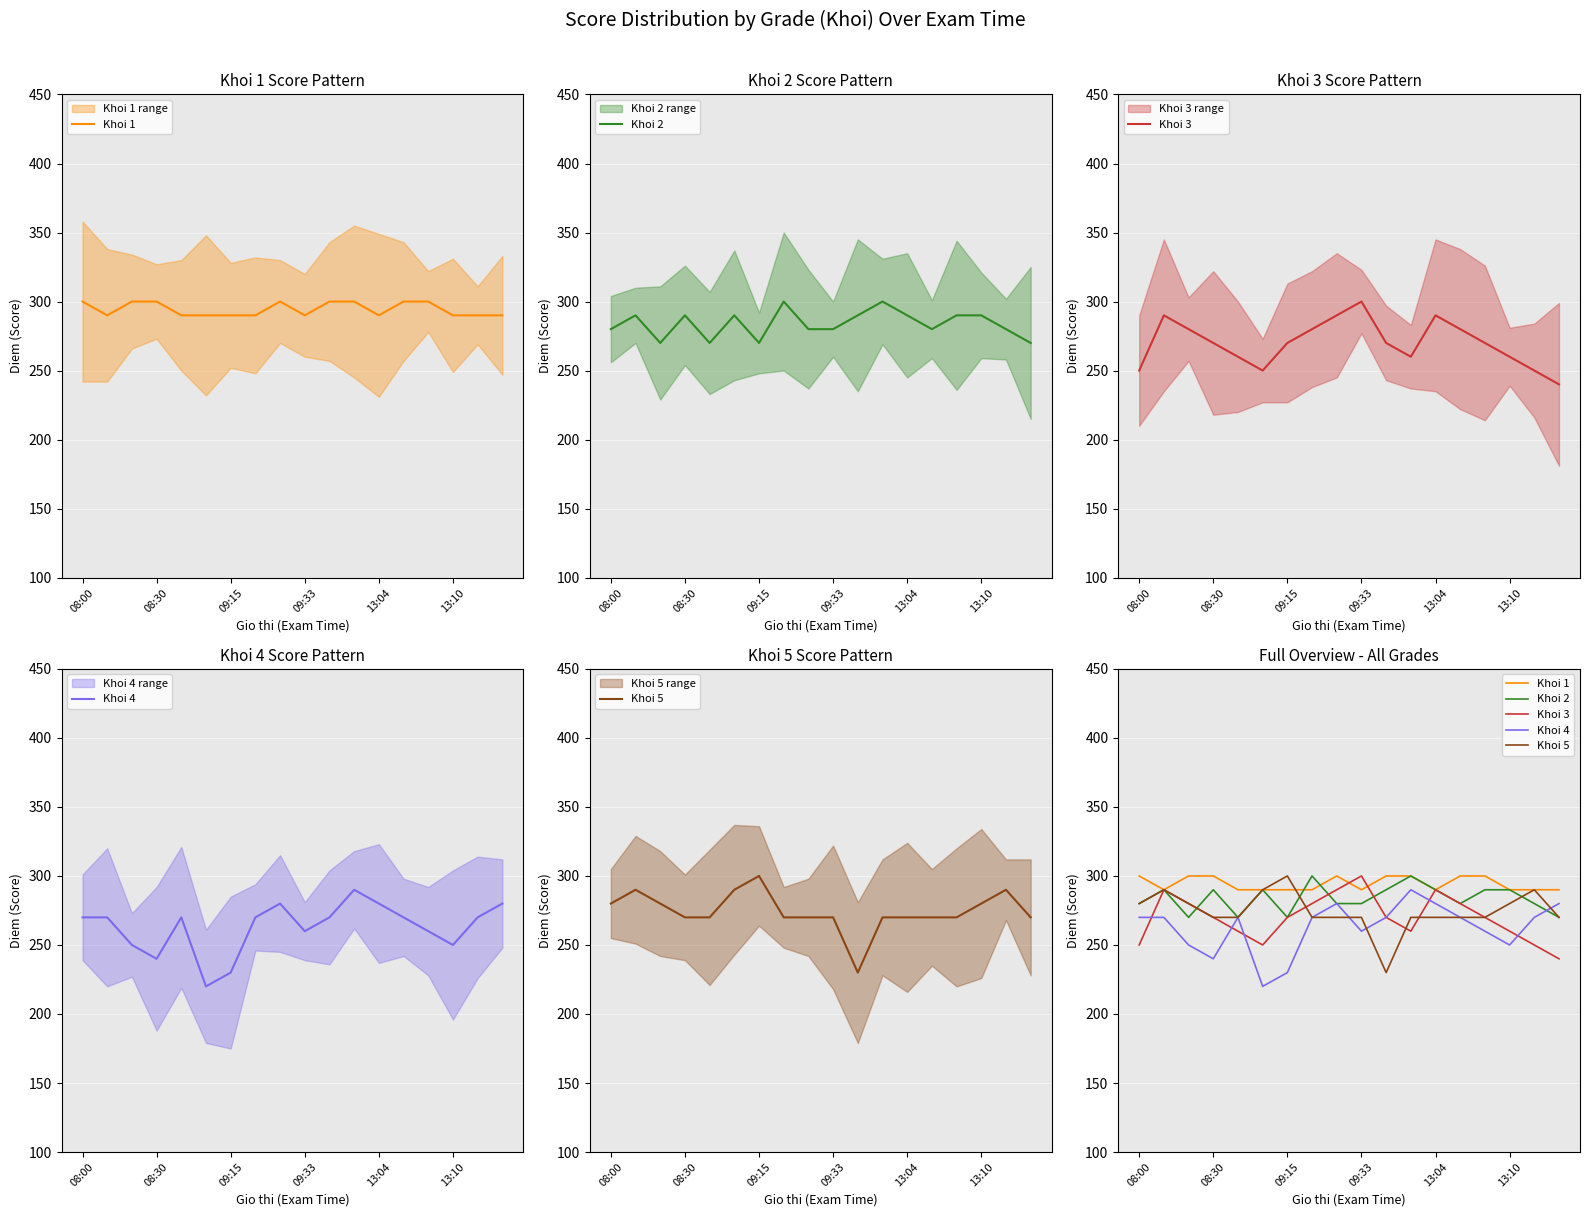

What is the label of the 8th point from the right?

10